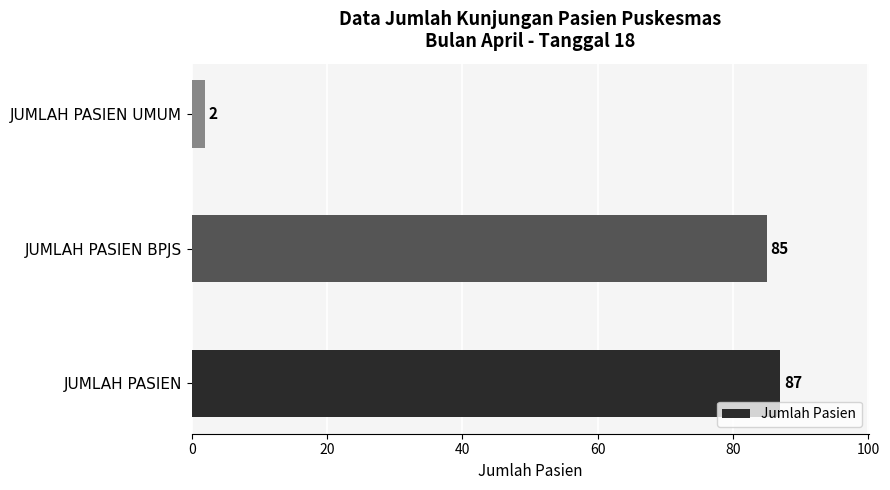

What is the sum of all values?

174